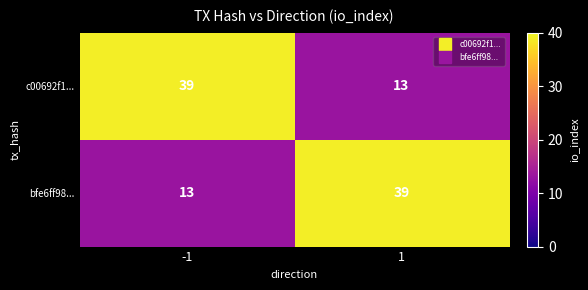

What is the sum of the bfe6ff98... values at 1 and -1?

52